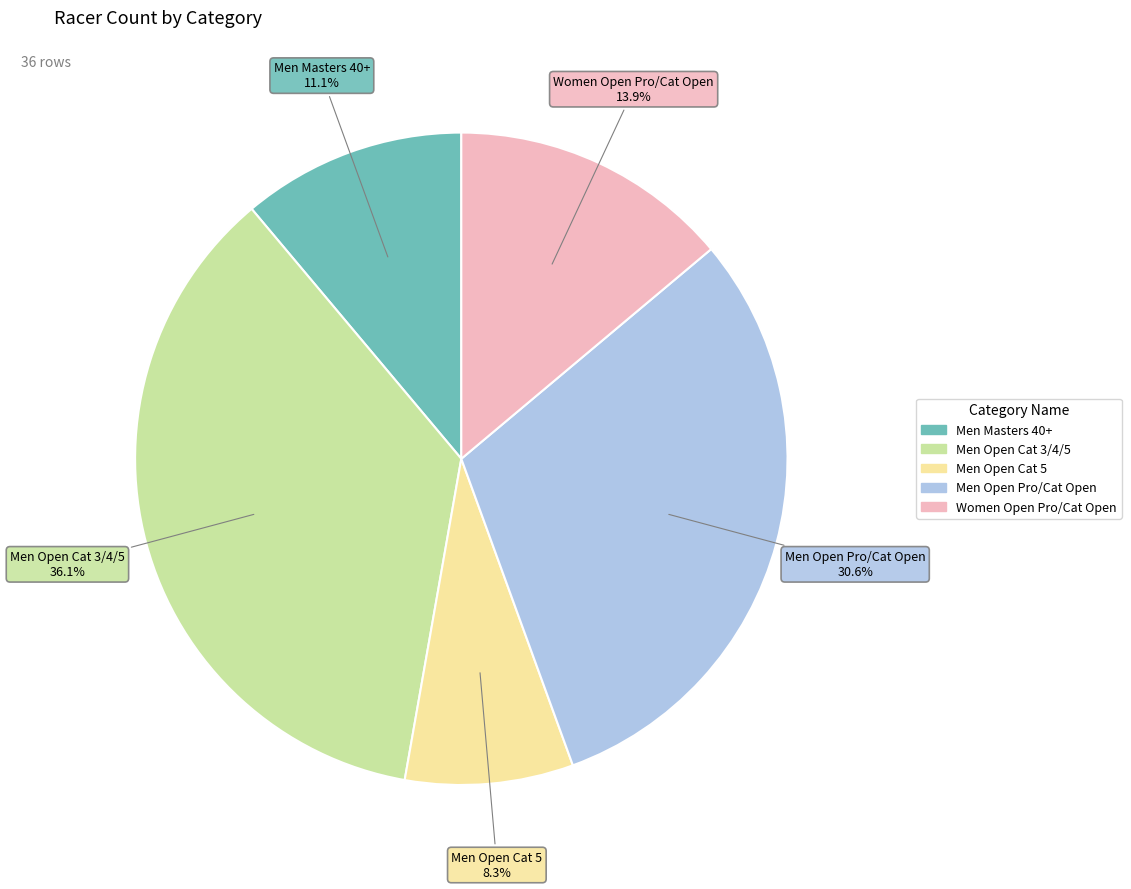

What is the ratio of the value at Men Masters 40+ to the value at Men Open Pro/Cat Open?

0.4